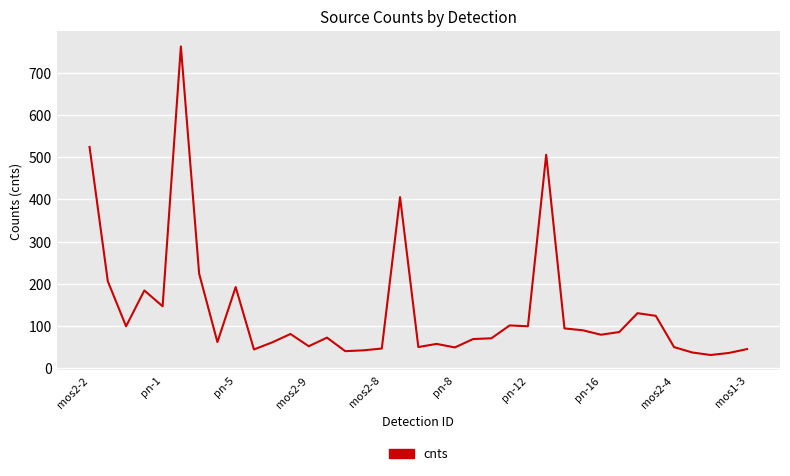

What is the maximum value shown in the chart?

762.5